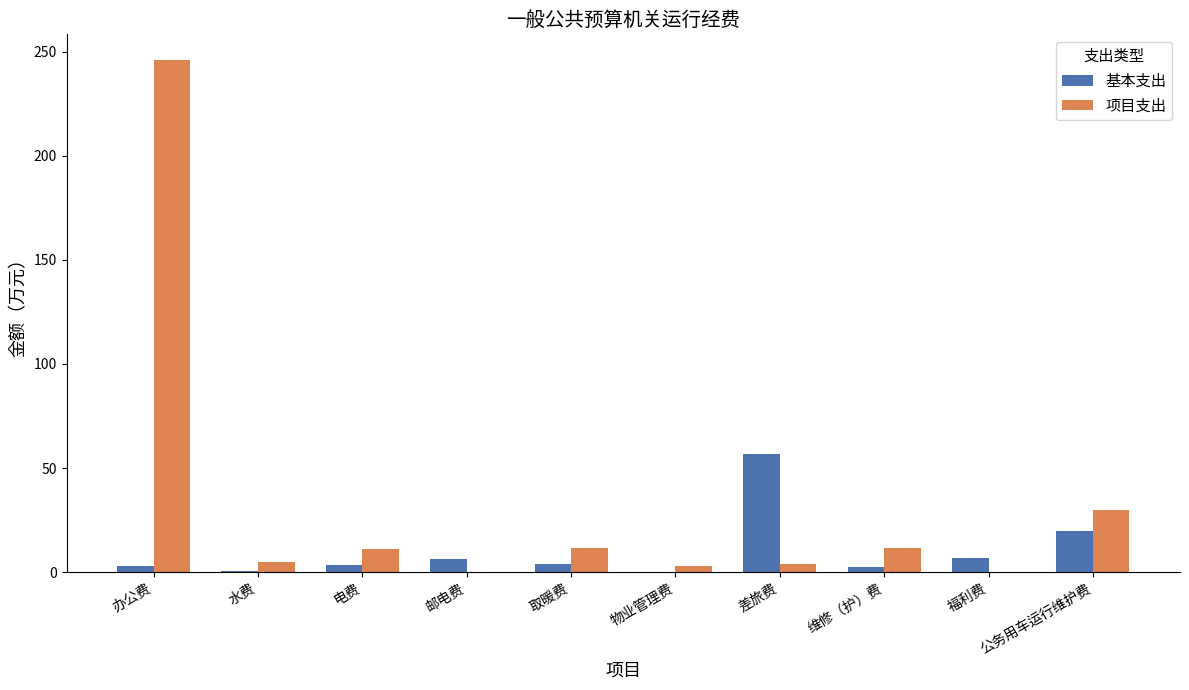

Where is 项目支出 nearest to the value 123?

公务用车运行维护费